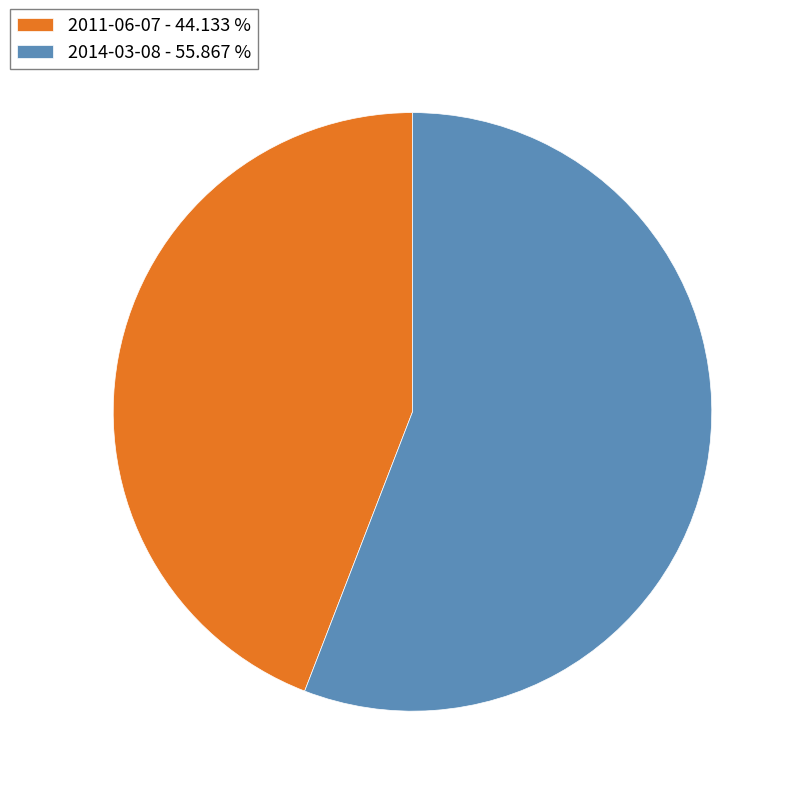

Is the sum of 2011-06-07 and 2014-03-08 greater than half?

Yes